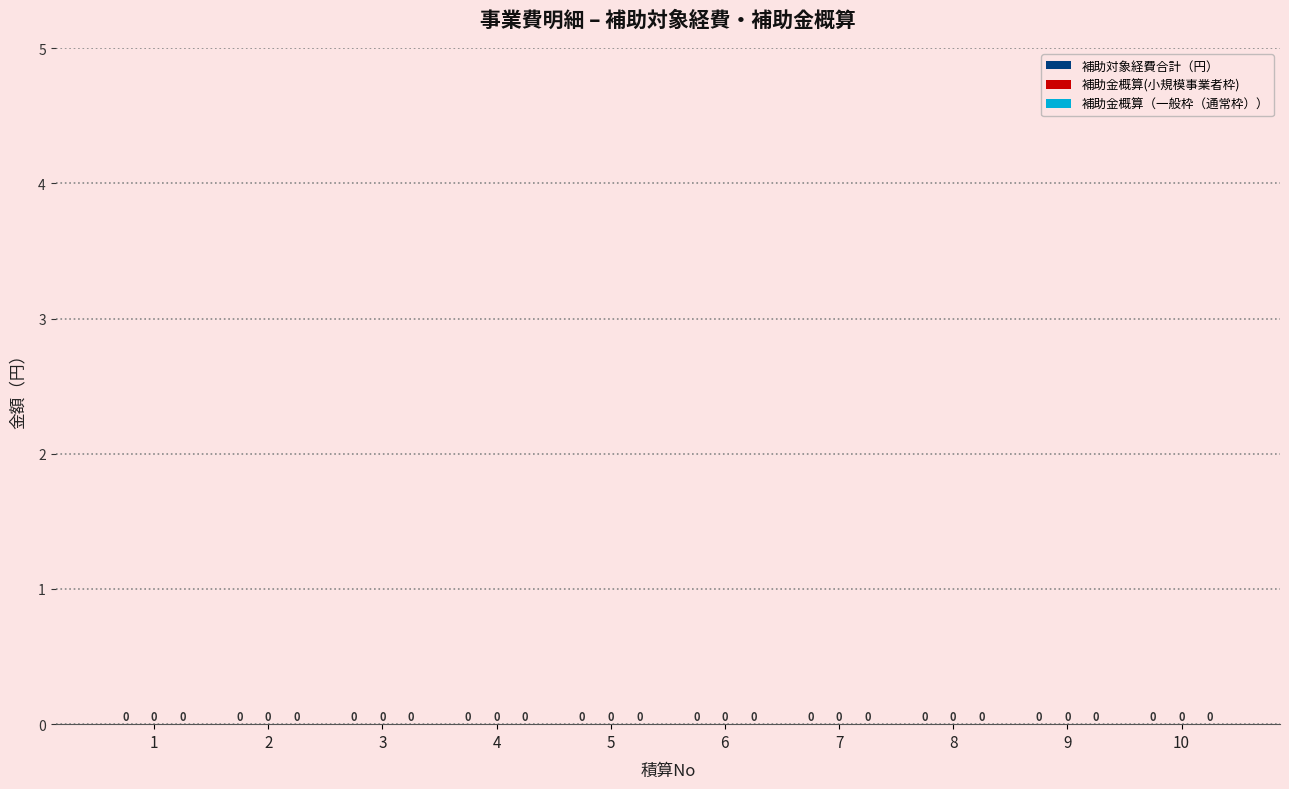

Does the chart contain any negative values?

No